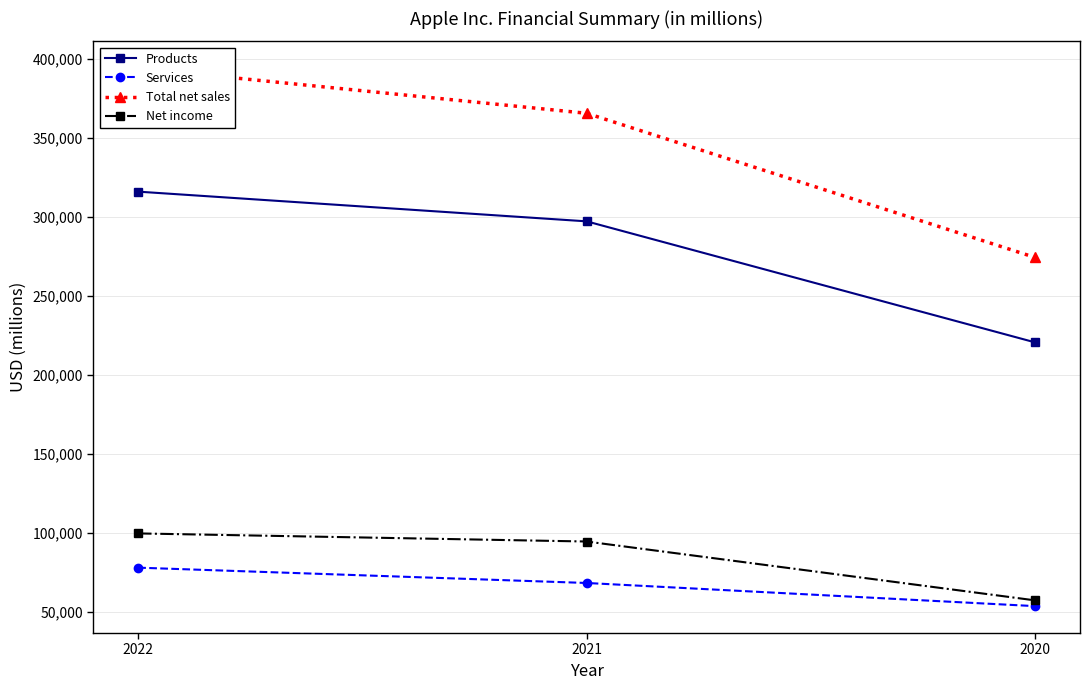

The value of Net income at 2020 is 23055. True or false?

False